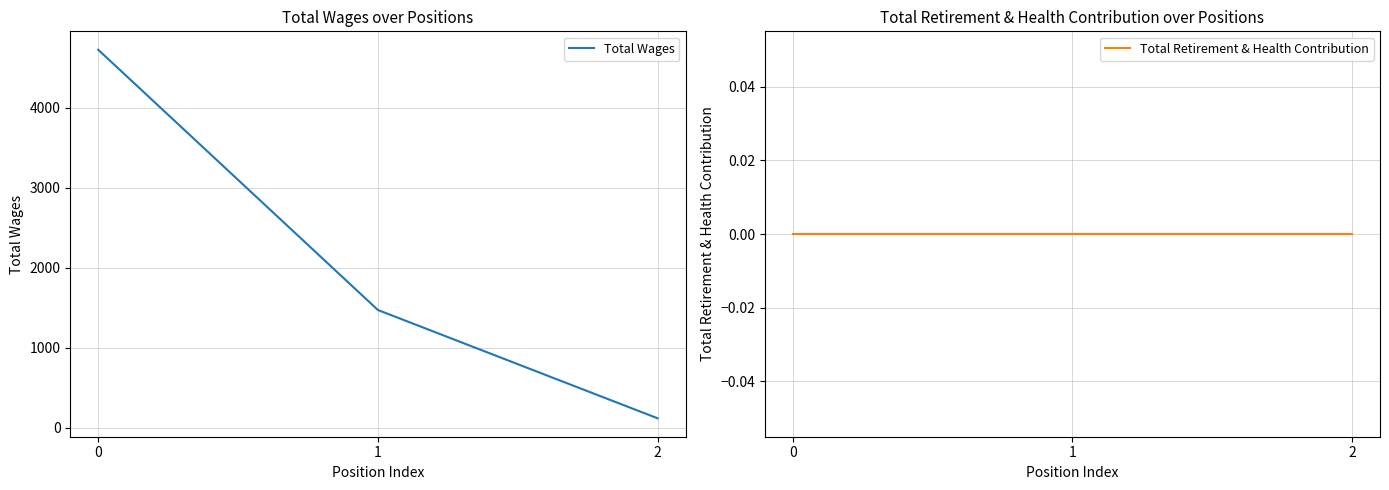

How many series are shown in this chart?

2